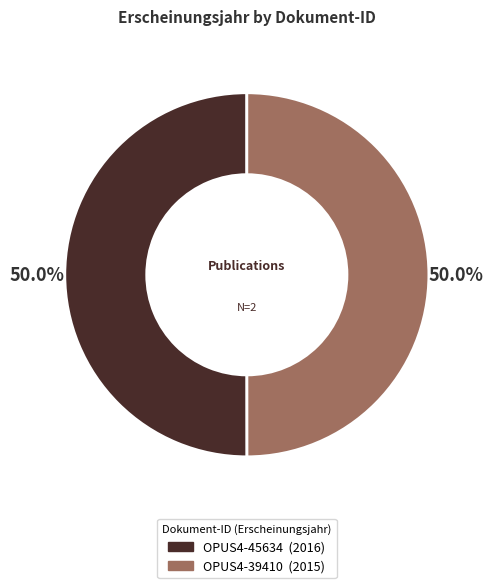

Do OPUS4-39410 and OPUS4-45634 together represent more than half of the pie?

Yes